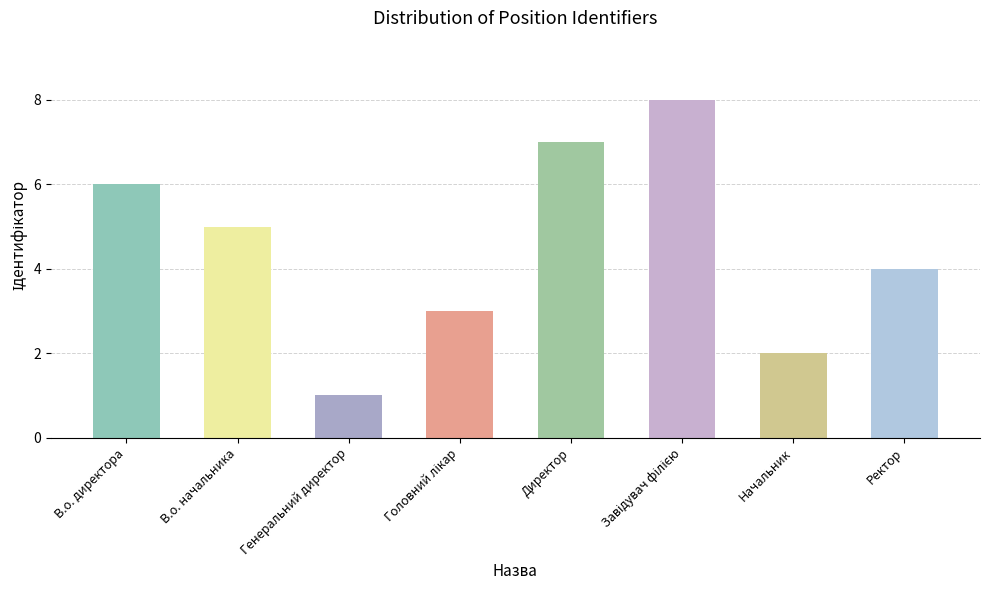

Which category has the lowest value across all series?

Генеральний директор